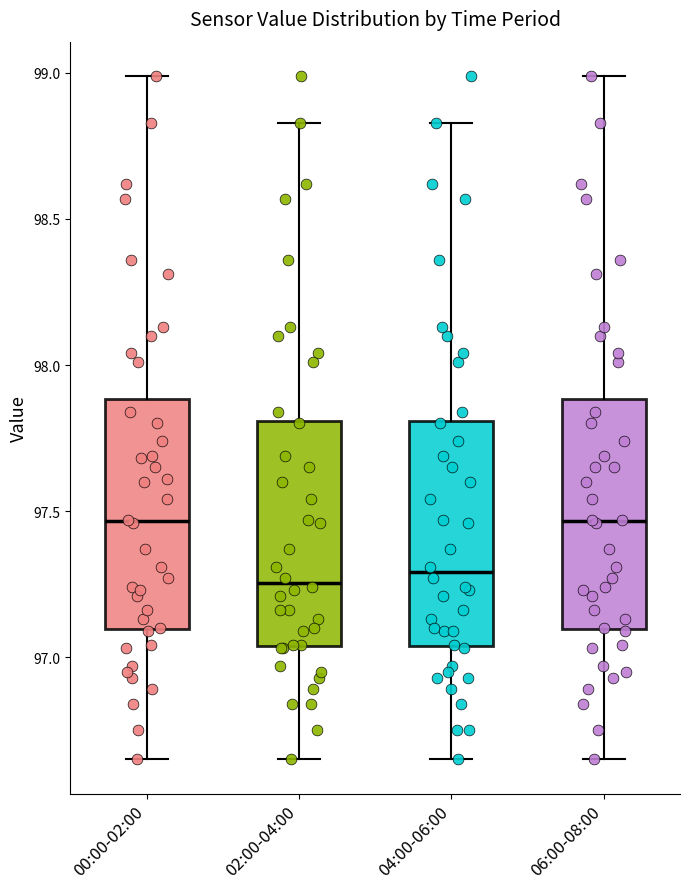

Reading left to right, transcribe this box plot: for each box, give where its median line is, the range the box spans, and where its two whiskers end, as read against the y-axis. The values are not printed on the chart, so give them approximately, as read against the axis.

00:00-02:00: median 97.45, box 97.10 to 97.90, whiskers 96.65 to 99.00
02:00-04:00: median 97.25, box 97.05 to 97.80, whiskers 96.65 to 98.85
04:00-06:00: median 97.30, box 97.05 to 97.80, whiskers 96.65 to 98.85
06:00-08:00: median 97.45, box 97.10 to 97.90, whiskers 96.65 to 99.00